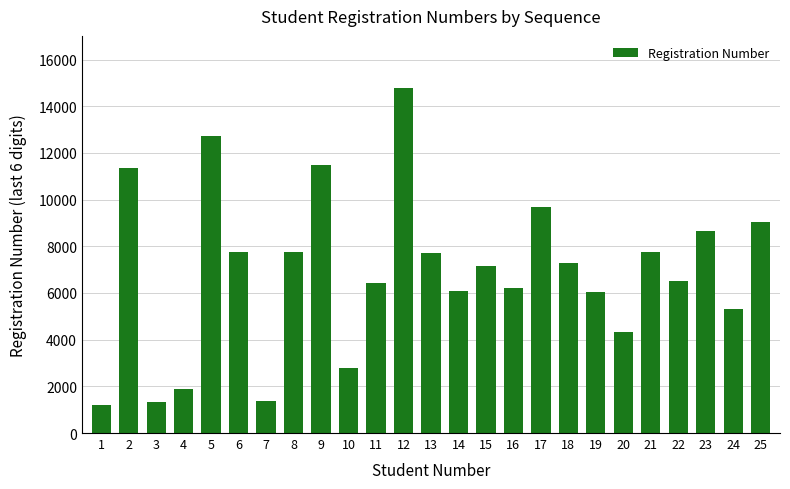

The value at 22 is 3654. True or false?

False